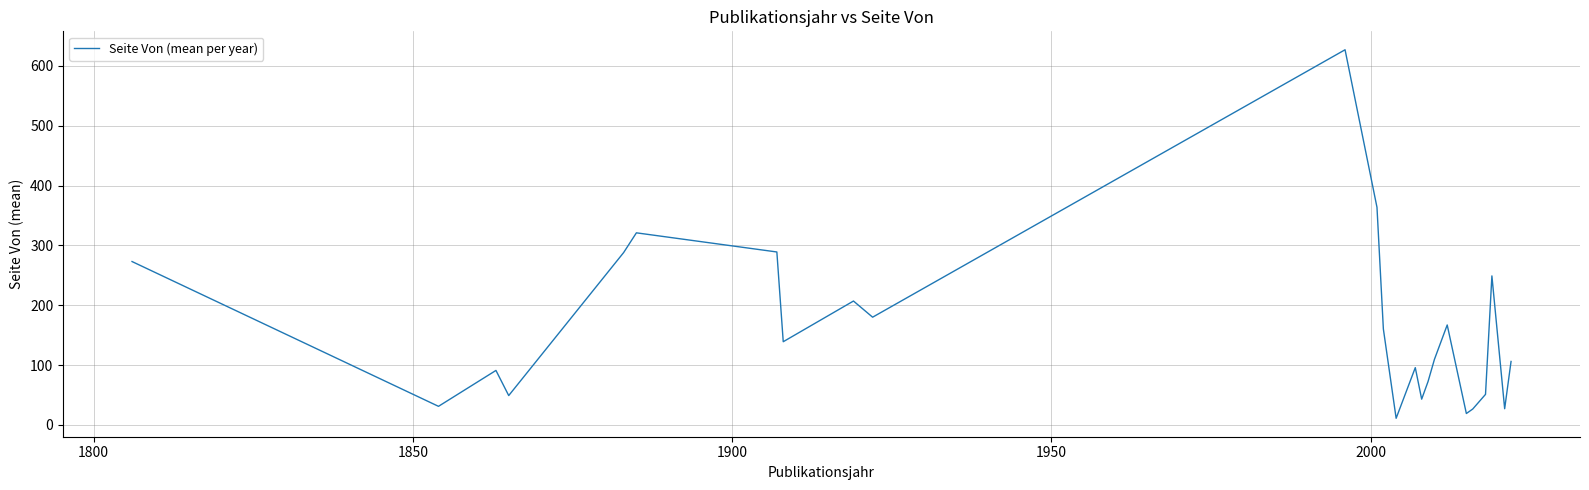

What is the minimum value shown in the chart?

11.0